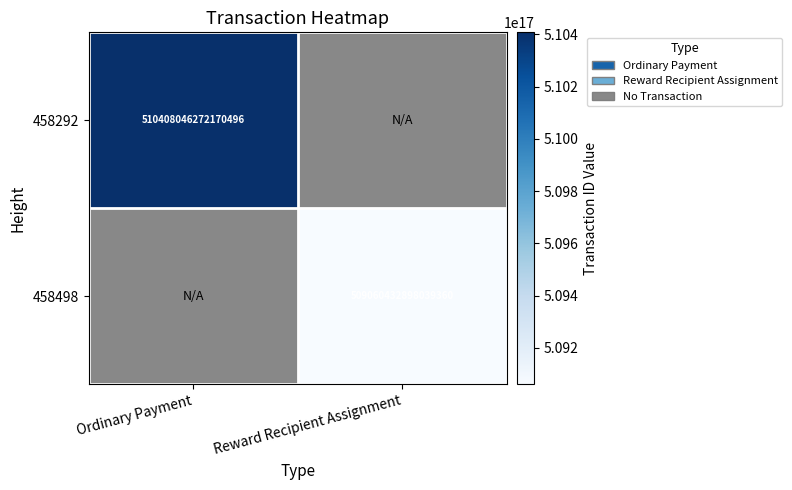

True or false: 458498 has a value of 123737669949469488.0 at Reward Recipient Assignment.

False